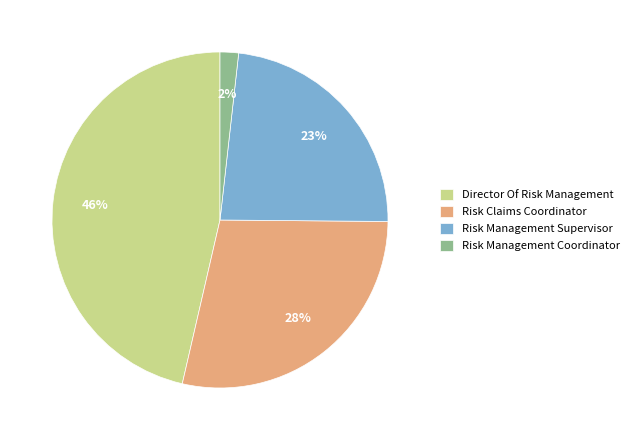

Combined, do Risk Management Supervisor and Risk Management Coordinator account for over 50%?

No